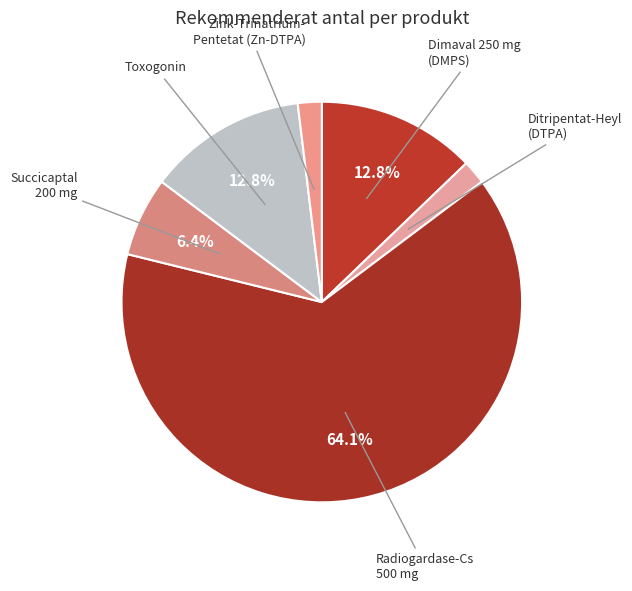

Rank the categories by value from highest to lowest.

Radiogardase-Cs
500 mg, Dimaval 250 mg
(DMPS), Toxogonin, Succicaptal
200 mg, Ditripentat-Heyl
(DTPA), Zink-Trinatrium-
Pentetat (Zn-DTPA)